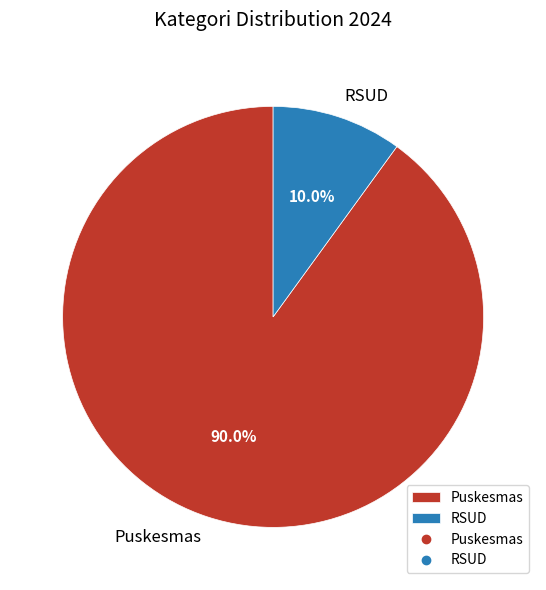

Approximately how many times larger is the value at Puskesmas compared to RSUD?

9.0